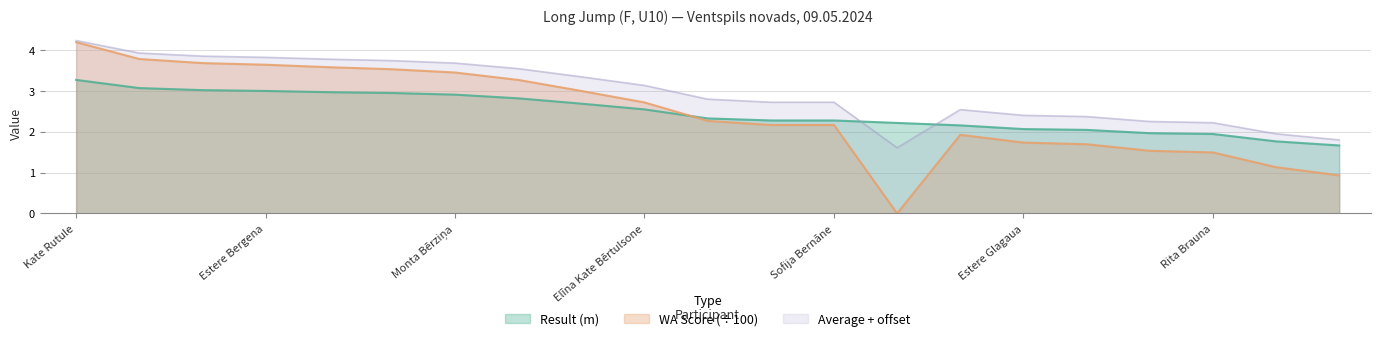

The Result series shows 1.8 at Grieta Gila. True or false?

True